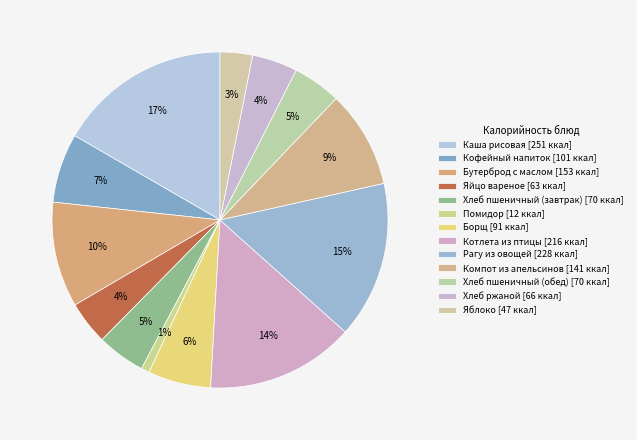

Which category has the smallest portion of the pie?

Помидор